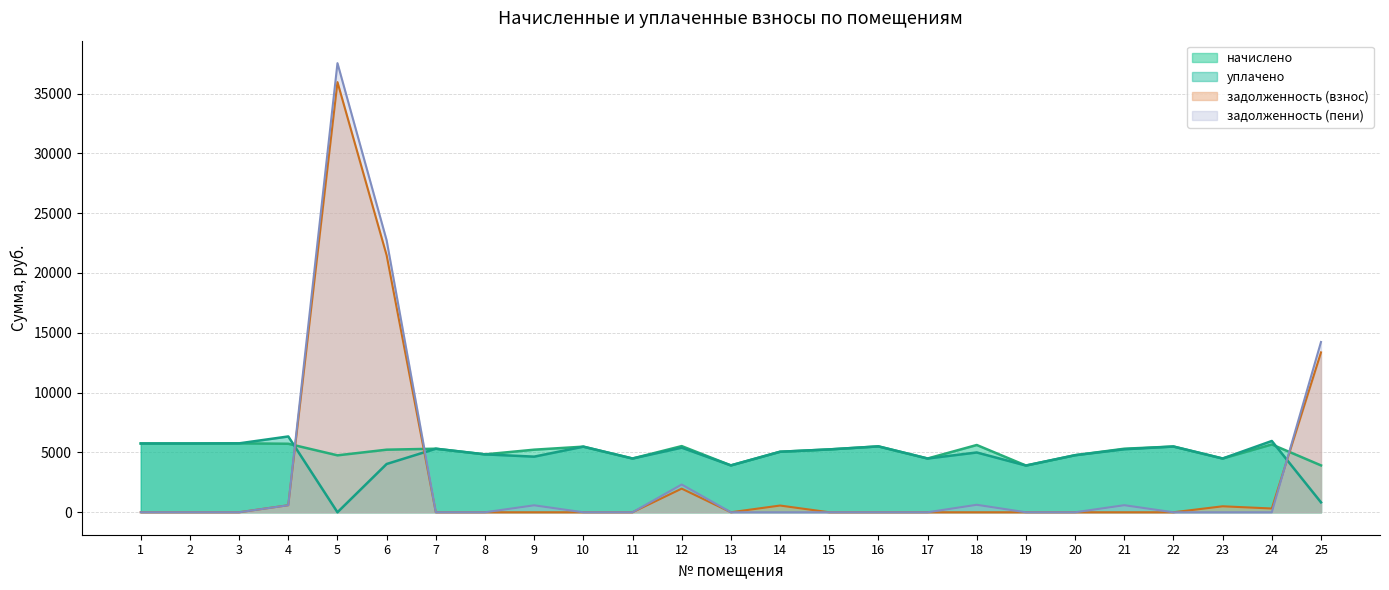

True or false: уплачено and задолженность (пени) intersect in this chart.

True